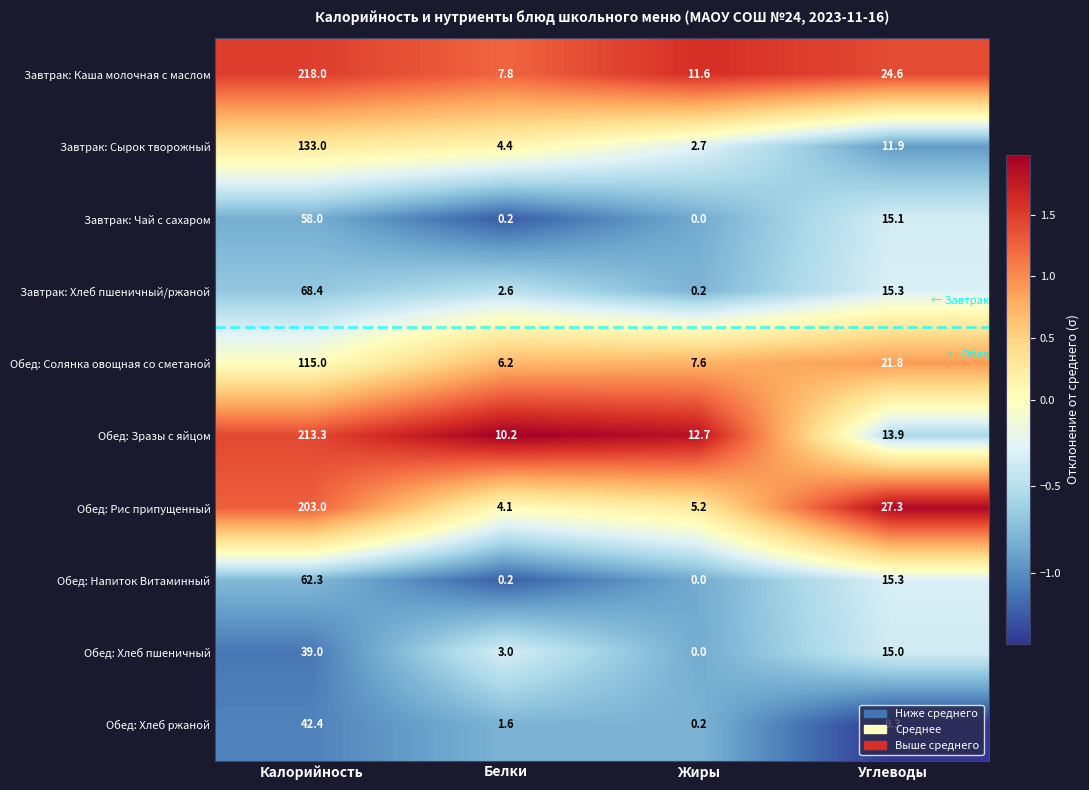

Between Калорийность and Углеводы, which series saw the biggest shift?

Обед: Зразы с яйцом